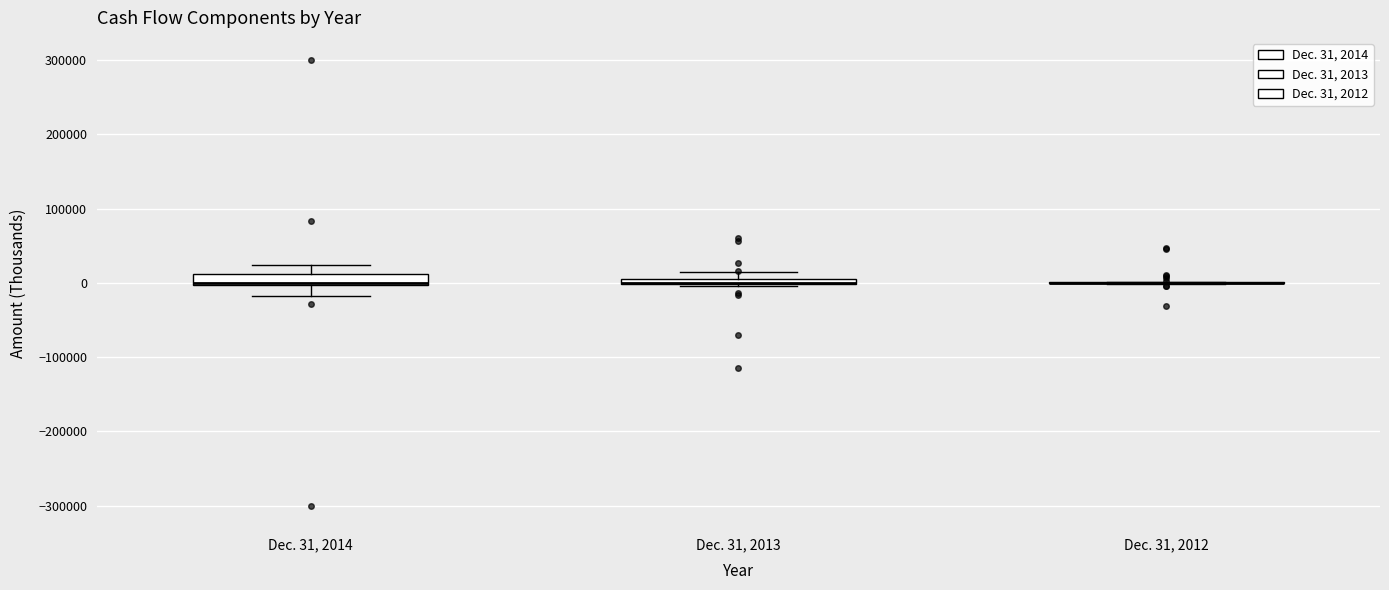

Where is the upper edge of the box for Dec. 31, 2013 on the y-axis? The values are not printed on the chart, so give them approximately, as read against the axis.

10000